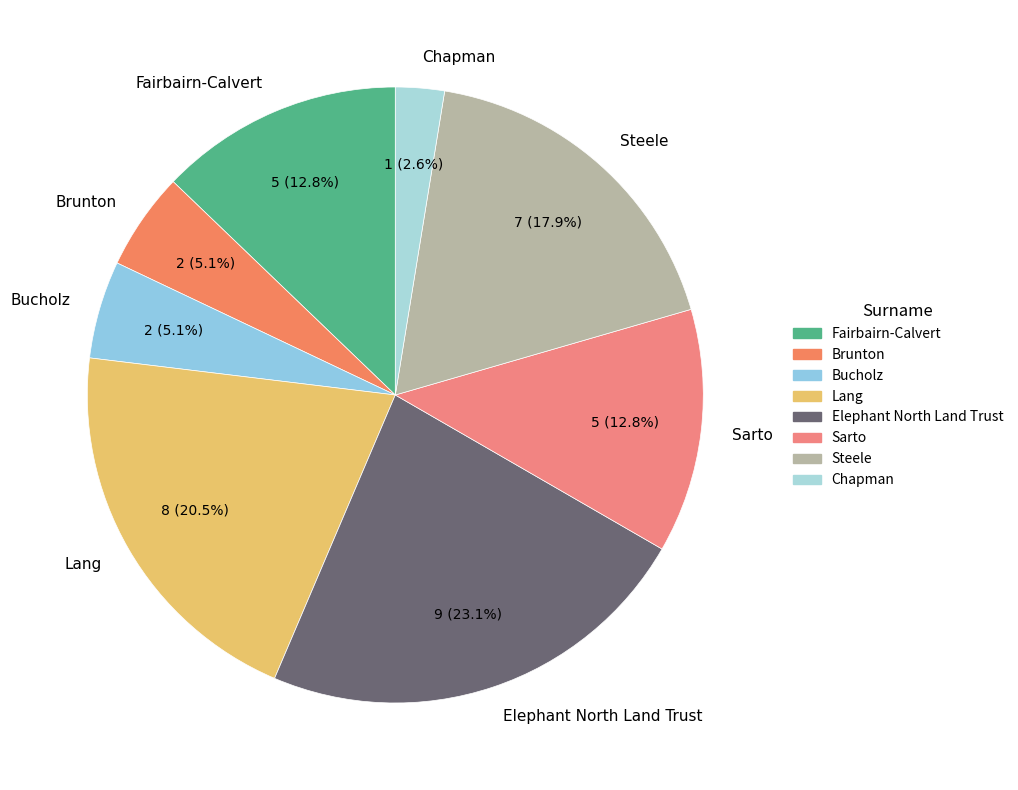

How many segments does this pie chart have?

8